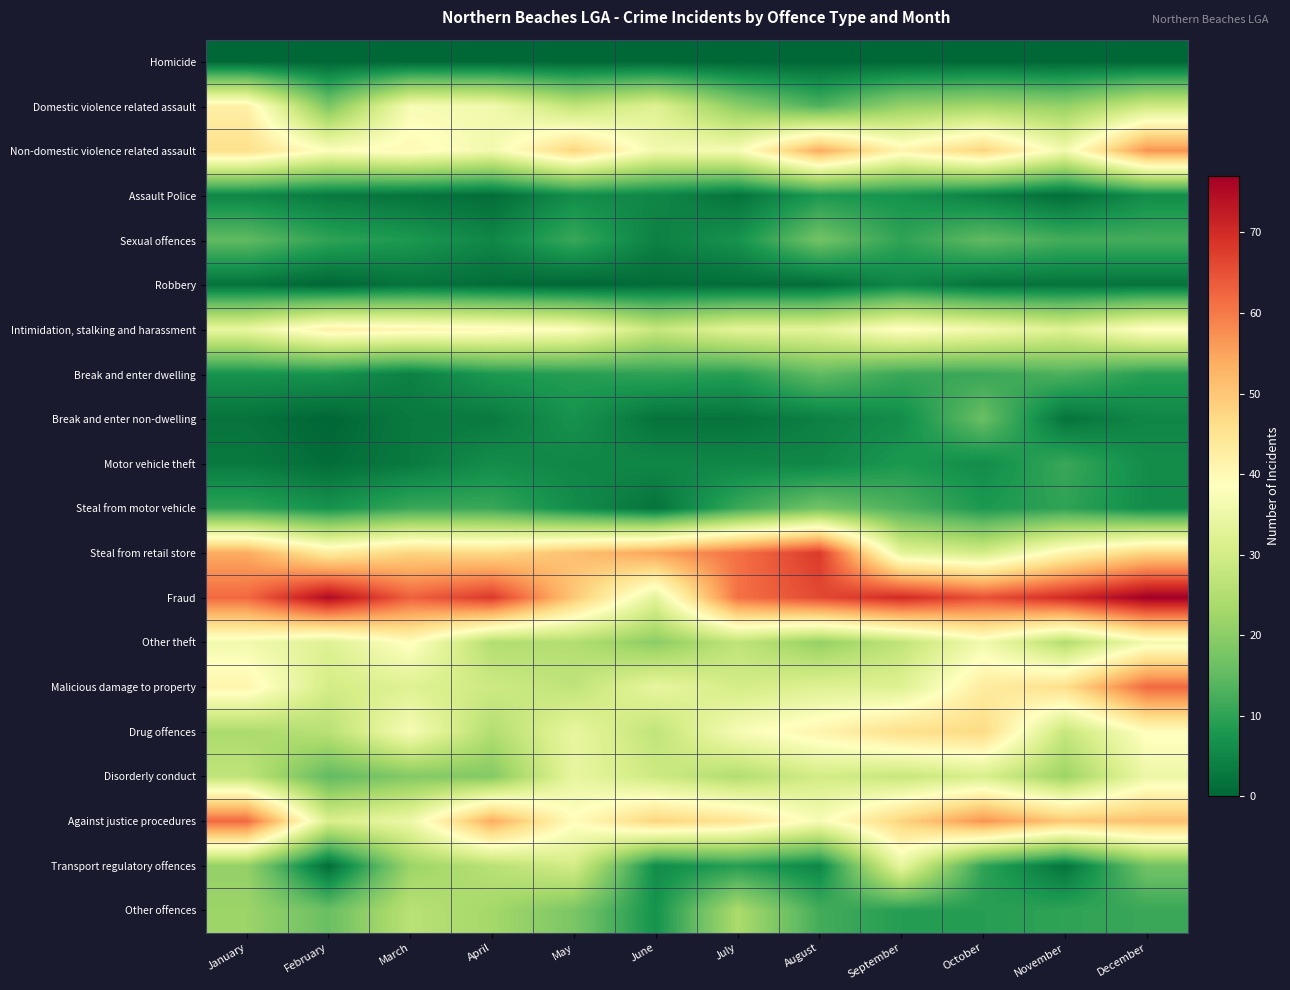

How many series are shown in this chart?

20